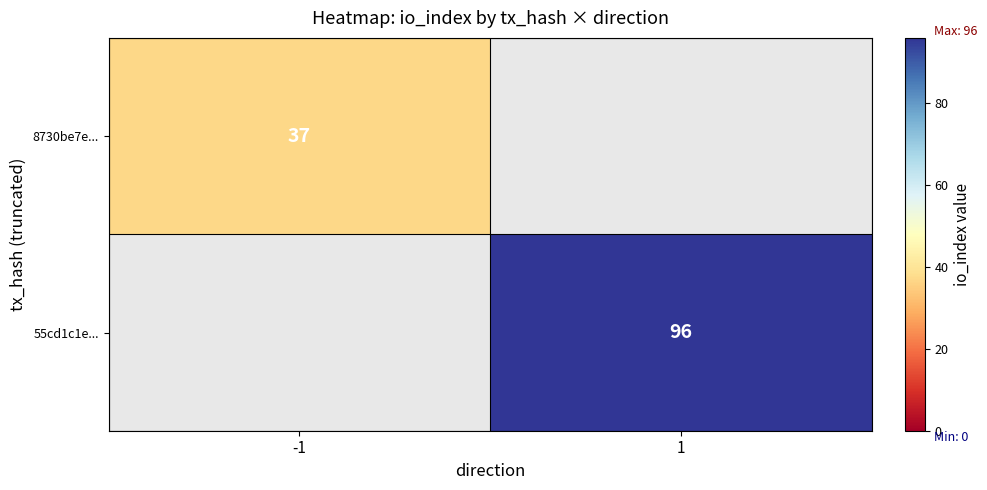

Is the value of 8730be7e... at -1 greater than the value of 55cd1c1e... at 1?

No